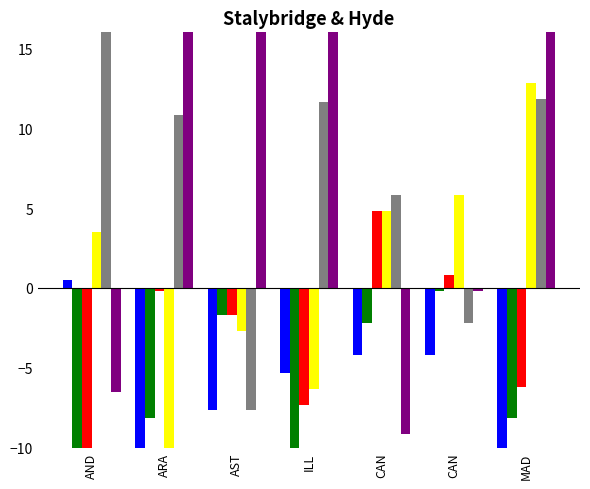

What is the difference between the highest and lowest values at AND?

58.0